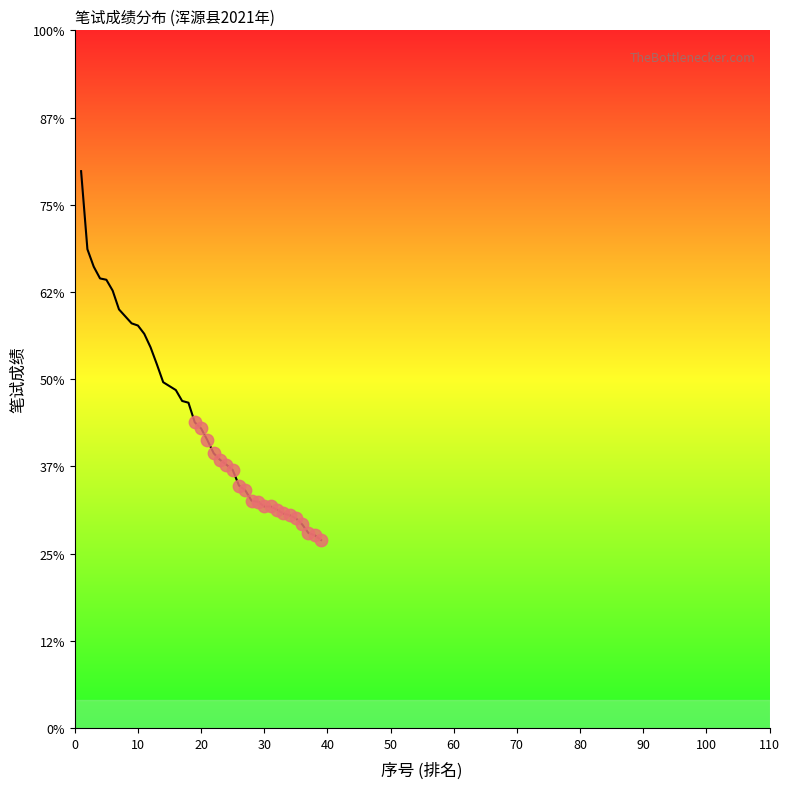

Is this an area chart (filled region under the line)?

Yes